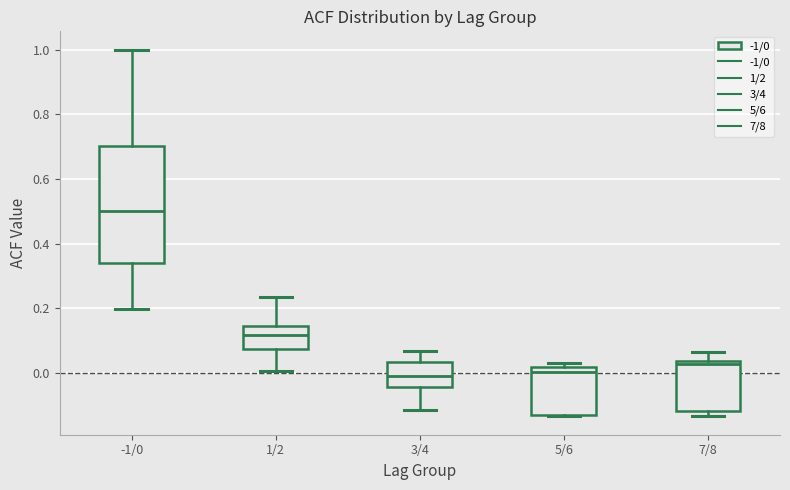

Reading left to right, transcribe this box plot: for each box, give where its median line is, the range the box spans, and where its two whiskers end, as read against the y-axis. The values are not printed on the chart, so give them approximately, as read against the axis.

-1/0: median 0.50, box 0.34 to 0.70, whiskers 0.20 to 1.00
1/2: median 0.12, box 0.08 to 0.14, whiskers 0.00 to 0.24
3/4: median 0.00, box -0.04 to 0.04, whiskers -0.12 to 0.06
5/6: median 0.00, box -0.14 to 0.02, whiskers -0.14 to 0.04
7/8: median 0.02, box -0.12 to 0.04, whiskers -0.14 to 0.06